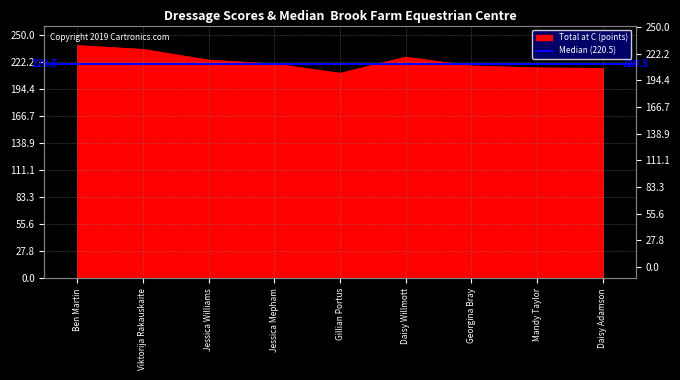

Rank the categories by value from lowest to highest.

Gillian Portus, Daisy Adamson, Mandy Taylor, Georgina Bray, Jessica Mepham, Jessica Williams, Daisy Willmott, Viktorija Rakauskaite, Ben Martin